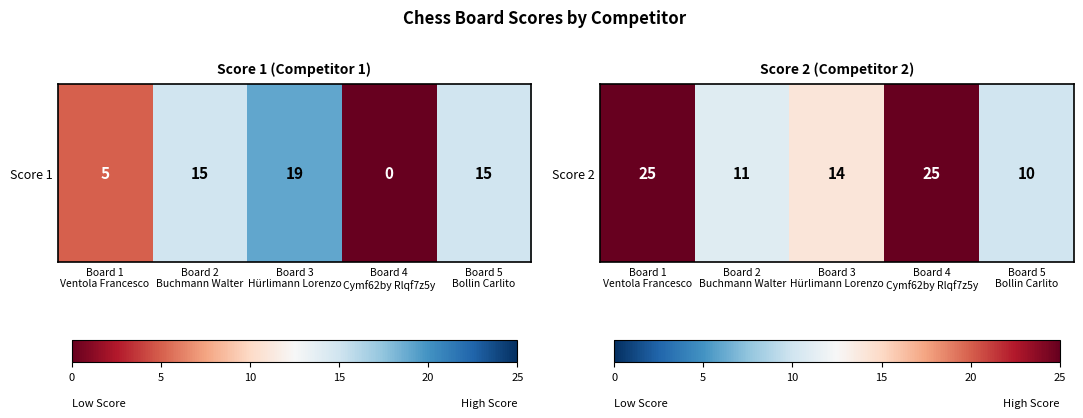

What is the maximum value shown in the chart?

25